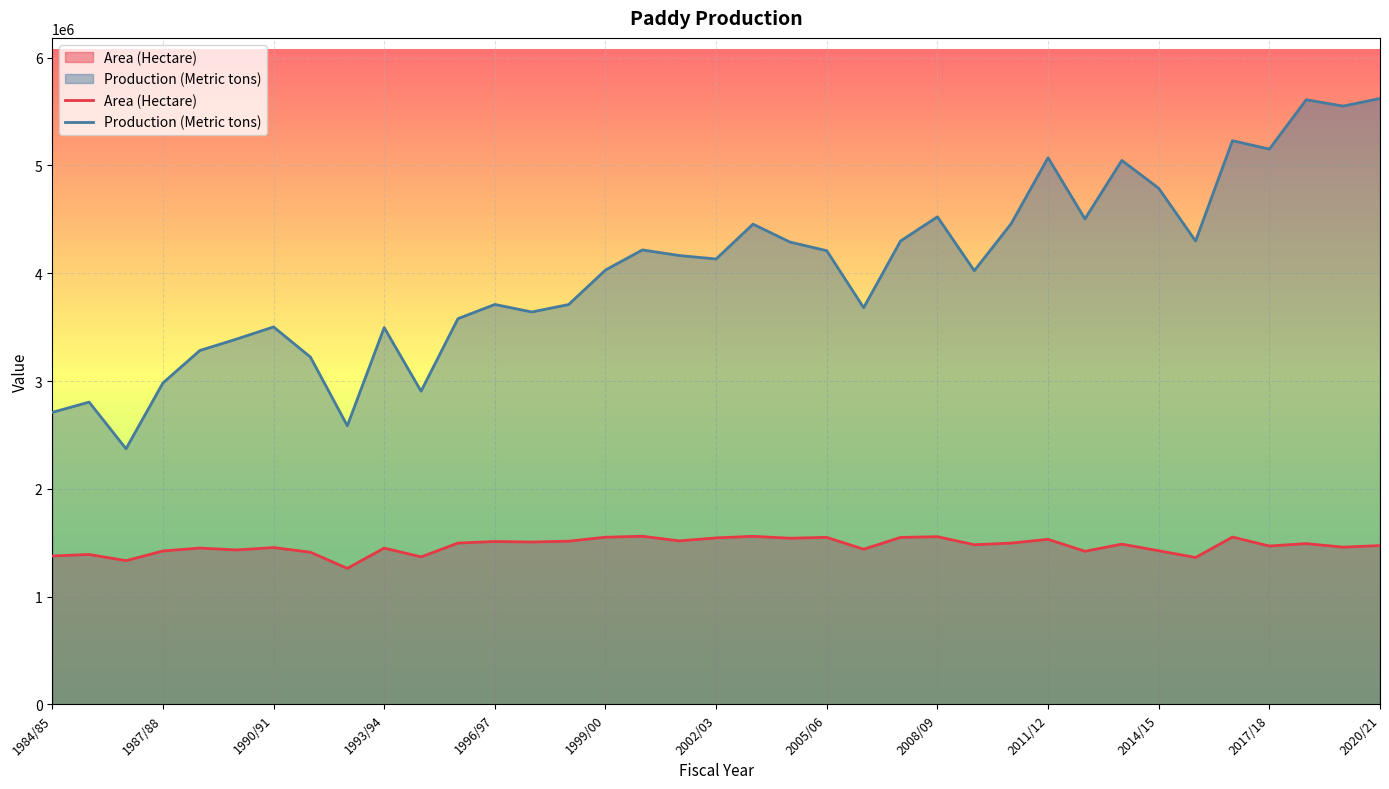

How many values in the Production (Metric tons) series are below 4132500?

18